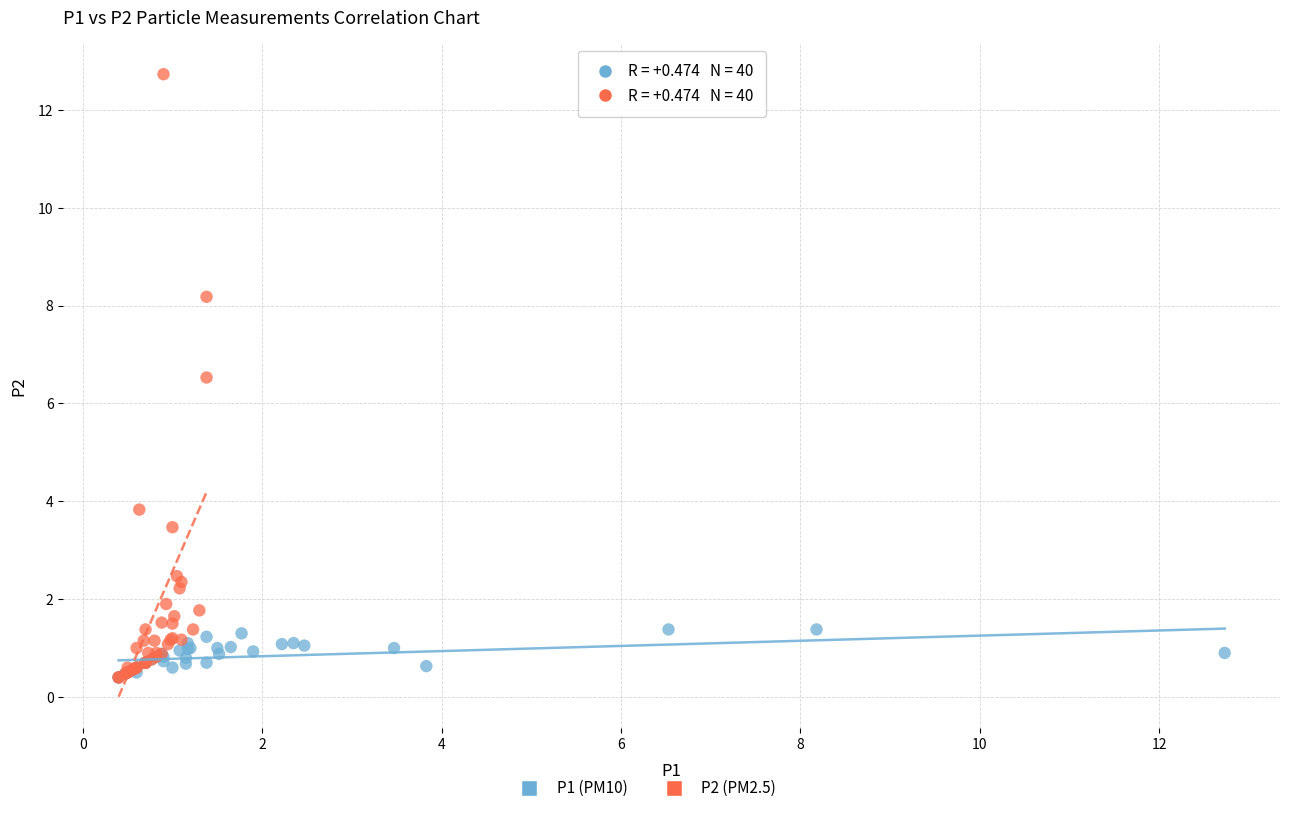

Which series contains the highest Y value?

P2 (PM2.5)